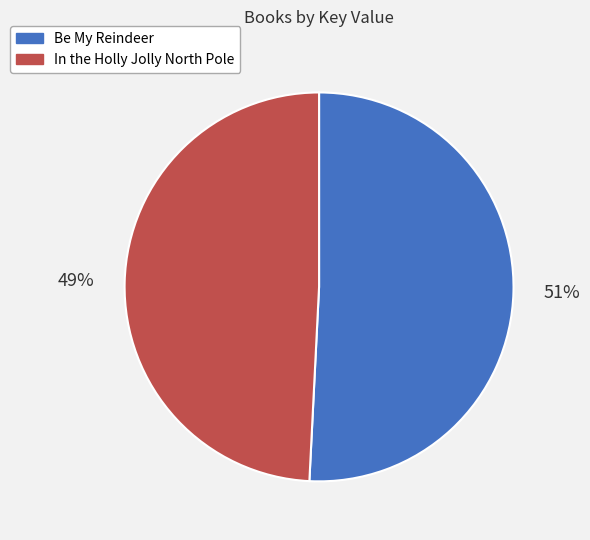

Count the number of slices in the pie.

2